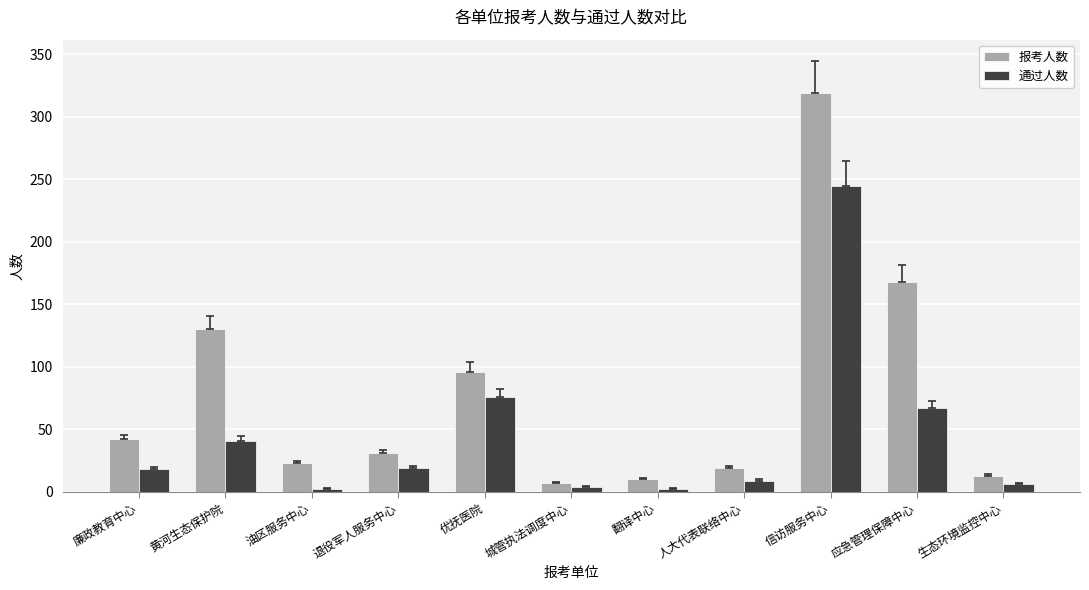

What are all the series names shown in the legend?

报考人数, 通过人数